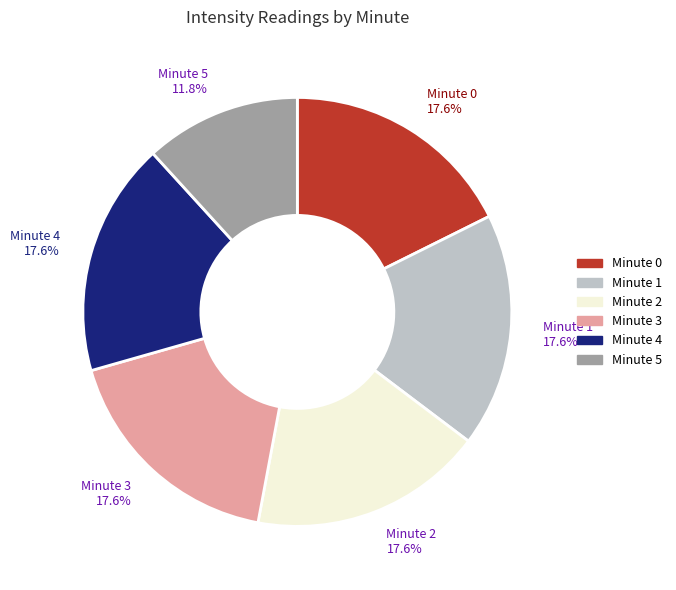

How many slices are in this pie chart?

6